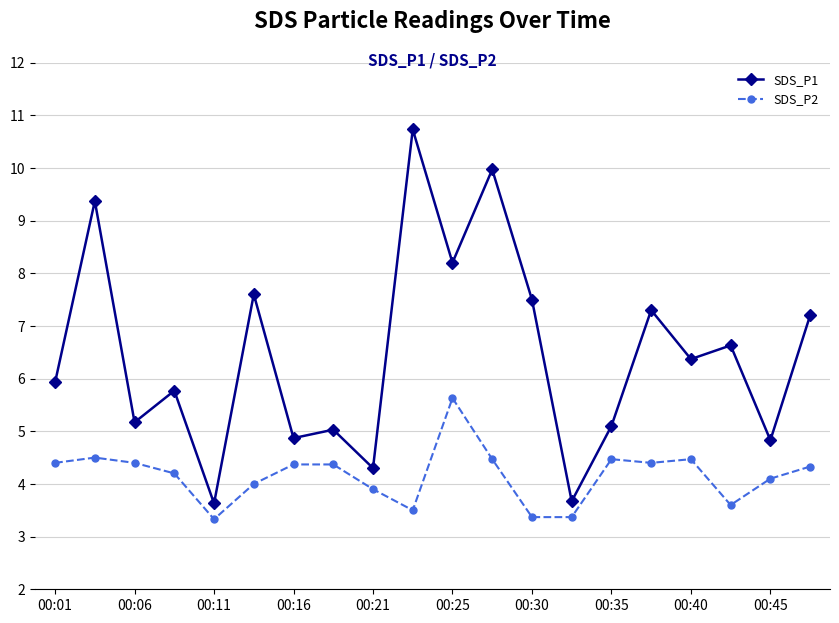

Which series has the largest total across all categories?

SDS_P1